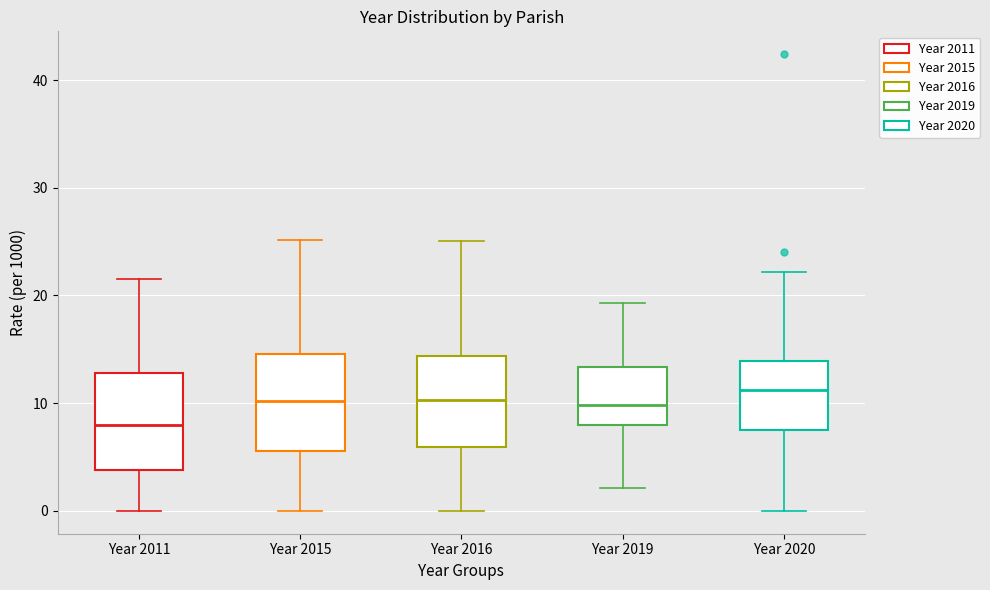

Reading left to right, read every box against the y-axis: the position of its median line, the range the box covers, and the ends of its whiskers. The values are not printed on the chart, so give them approximately, as read against the axis.

Year 2011: median 8, box 4 to 13, whiskers 0 to 22
Year 2015: median 10, box 6 to 15, whiskers 0 to 25
Year 2016: median 10, box 6 to 14, whiskers 0 to 25
Year 2019: median 10, box 8 to 13, whiskers 2 to 19
Year 2020: median 11, box 7 to 14, whiskers 0 to 22